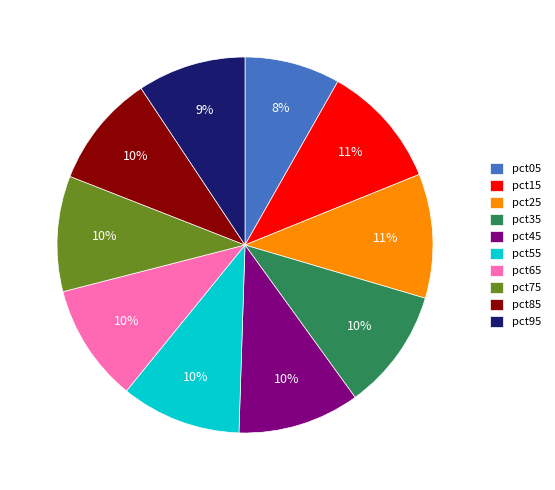

Is there any slice that represents more than half of the pie?

No